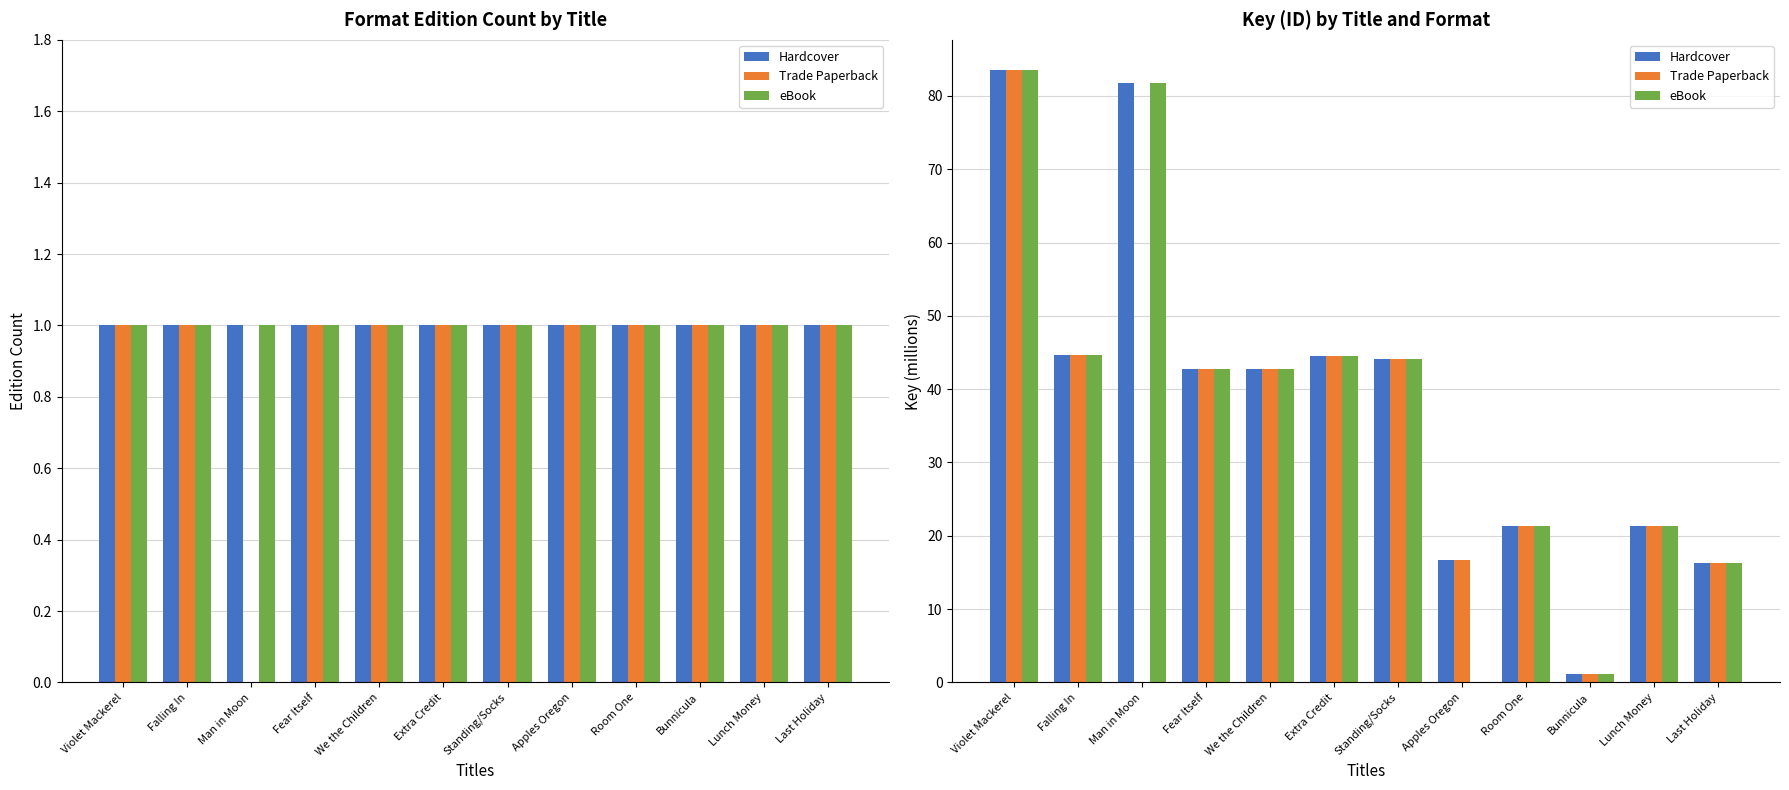

List the series in order of their peak value, highest first.

Hardcover, Trade Paperback, eBook